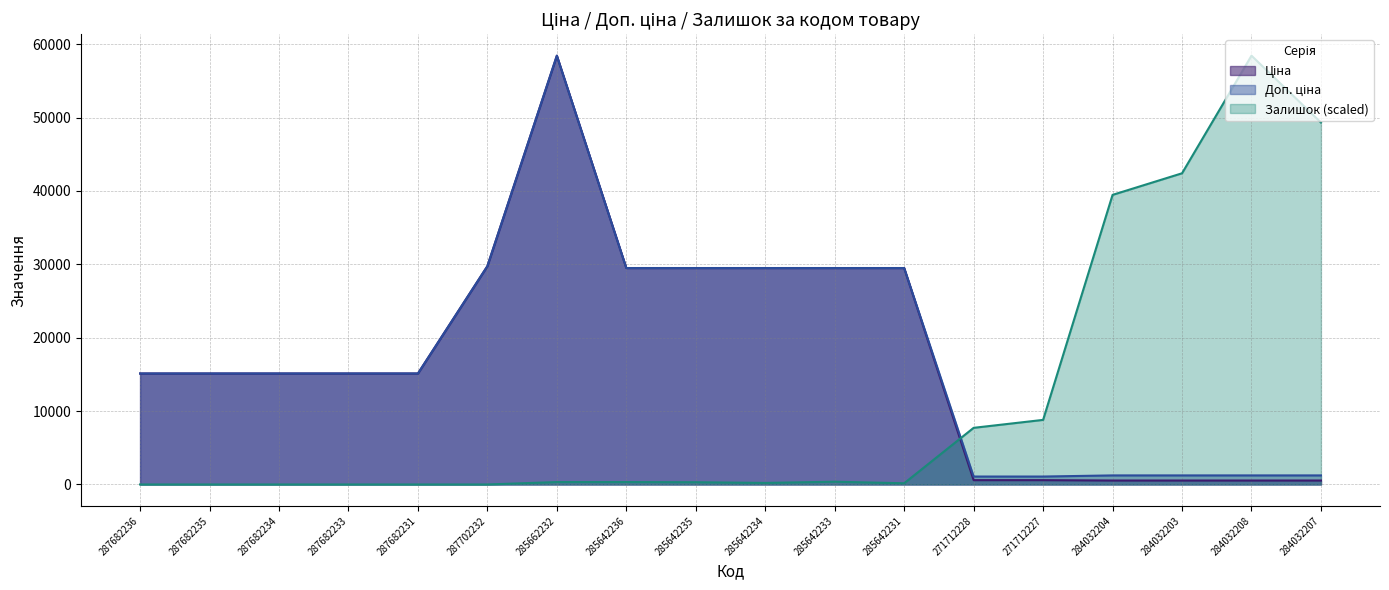

The value of Ціна at 287682233 is 8371.1. True or false?

False